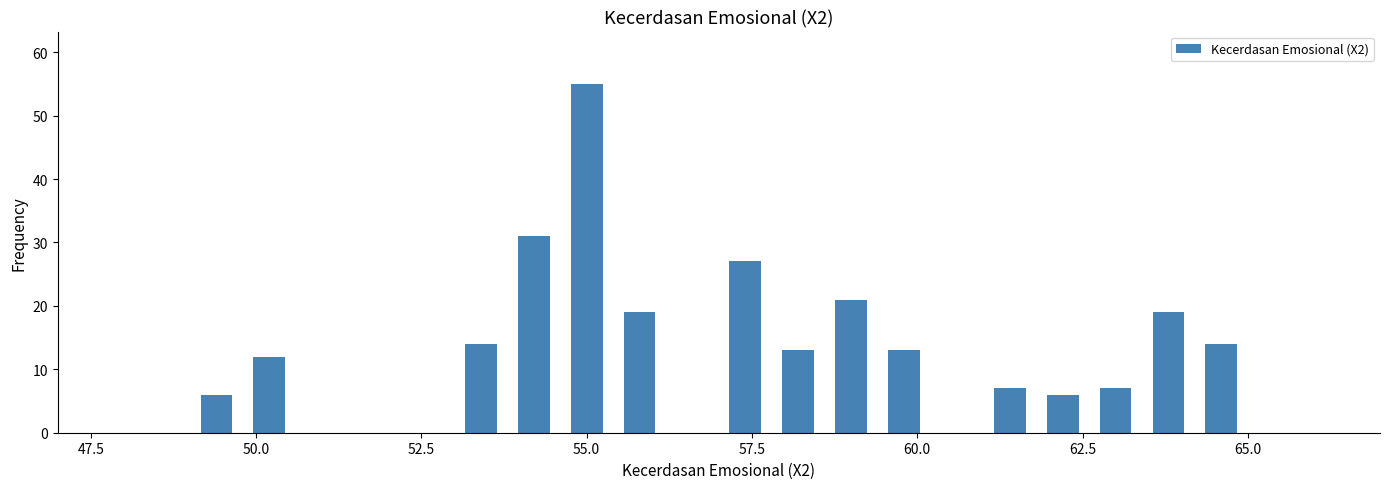

Read against the x-axis, roughly where is the centre of the tallest bar?

55.0